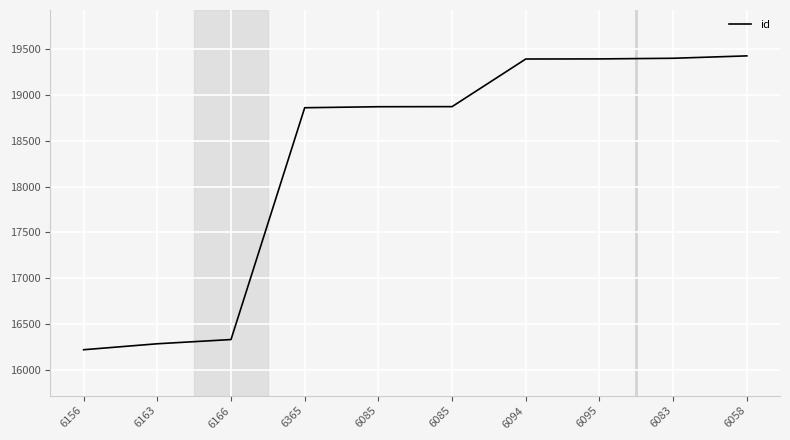

Count the number of categories in the chart.

10